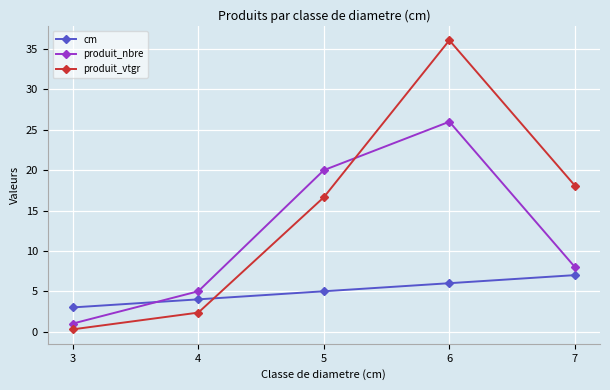

List the labels in order of cm value, smallest first.

3, 4, 5, 6, 7